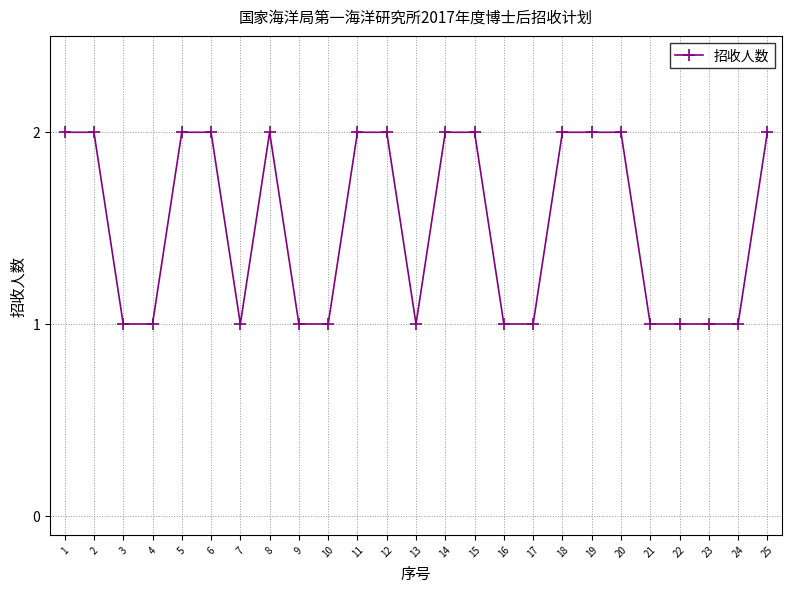

What is the smallest value displayed?

1